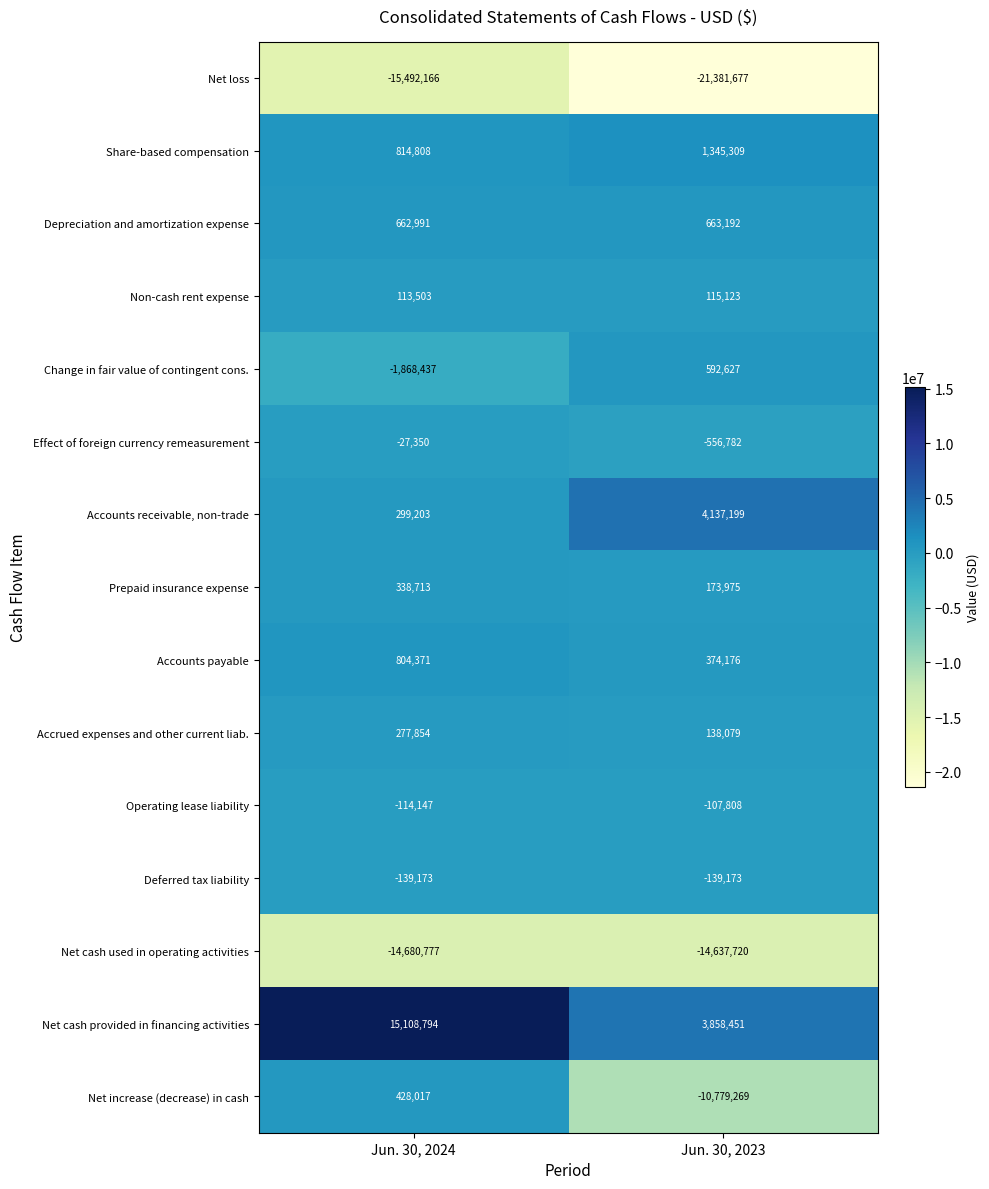

What is the spread (max minus min) of values at Jun. 30, 2024?

30600960